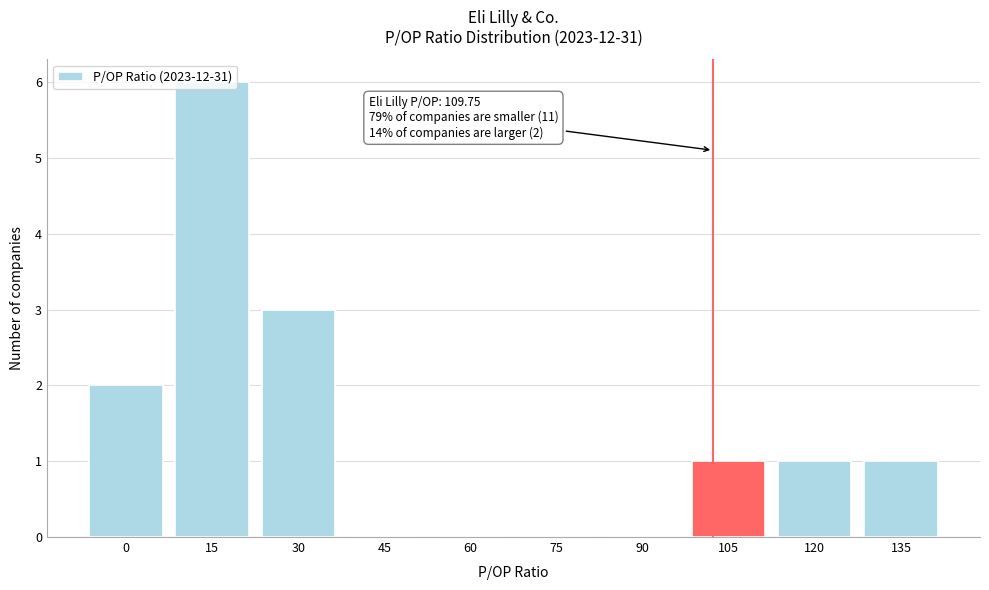

Is it true that the value at 45 is 0?

True